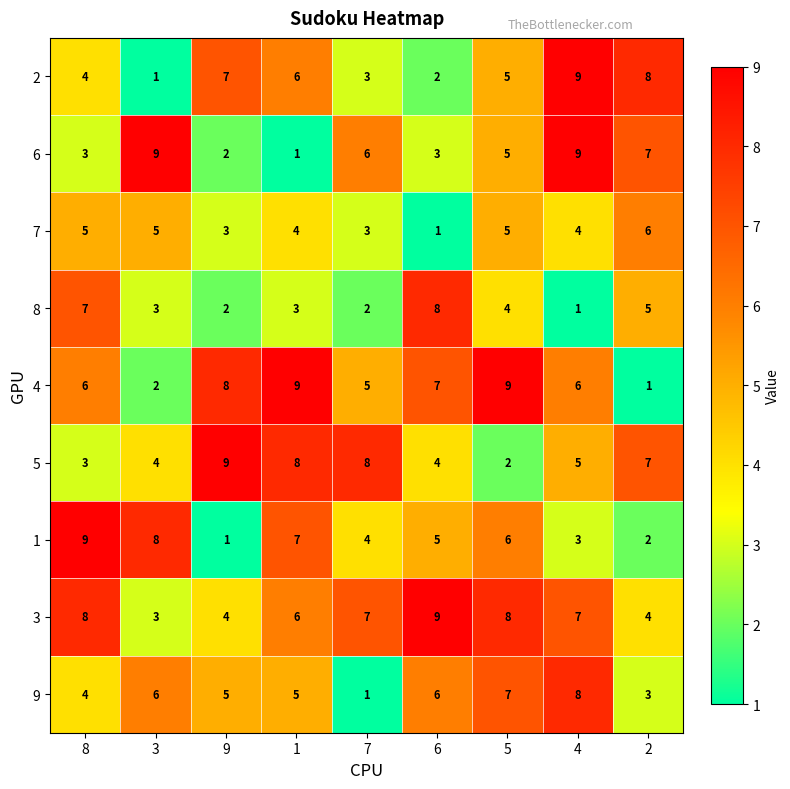

What is the maximum value shown in the chart?

9